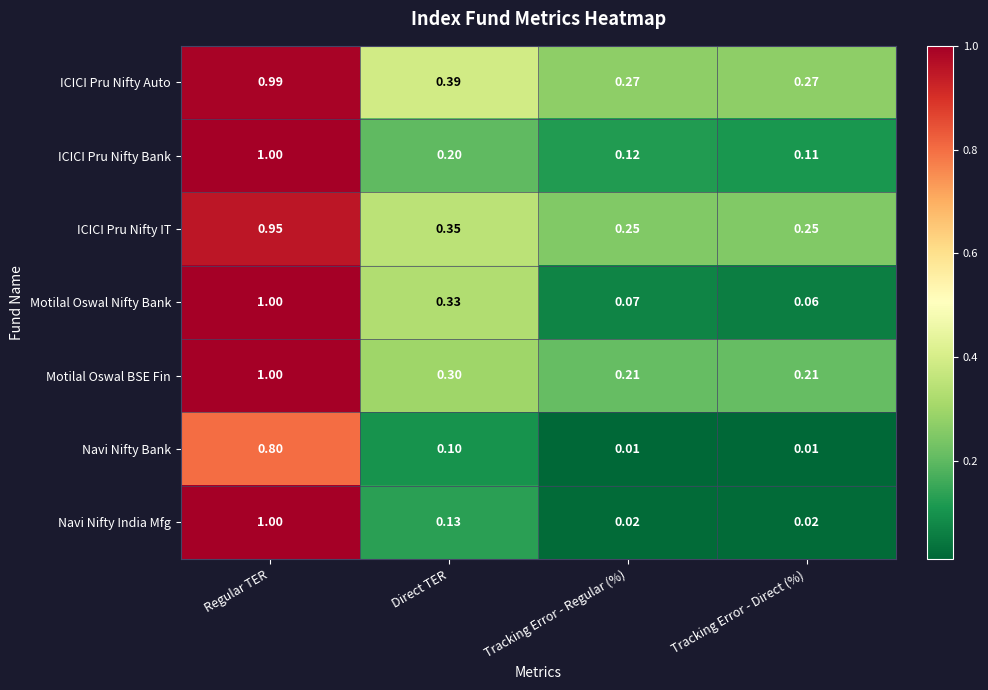

At which category does the chart reach its peak across all series?

Regular TER